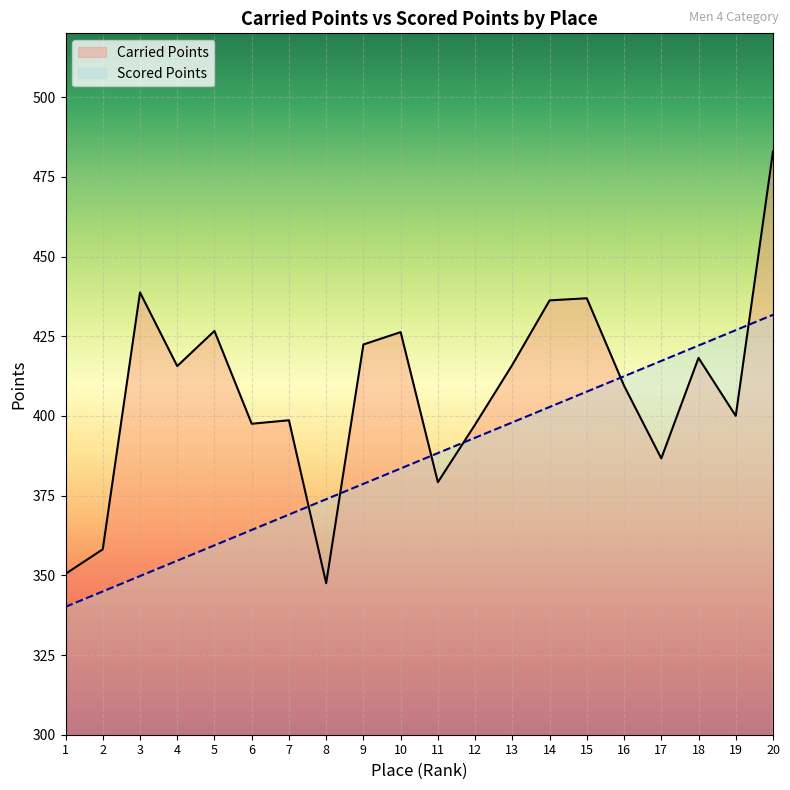

Reading right to left, transcribe all the data shown in this chart.

Carried Points: 20=483.0	19=400.0	18=418.2	17=386.7	16=409.5	15=436.9	14=436.2	13=416.0	12=397.3	11=379.2	10=426.3	9=422.4	8=347.5	7=398.6	6=397.5	5=426.6	4=415.6	3=438.7	2=358.2	1=350.5
Scored Points: 20=431.7	19=426.9	18=422.1	17=417.3	16=412.4	15=407.6	14=402.8	13=398.0	12=393.2	11=388.3	10=383.5	9=378.7	8=373.9	7=369.0	6=364.2	5=359.4	4=354.6	3=349.8	2=344.9	1=340.1